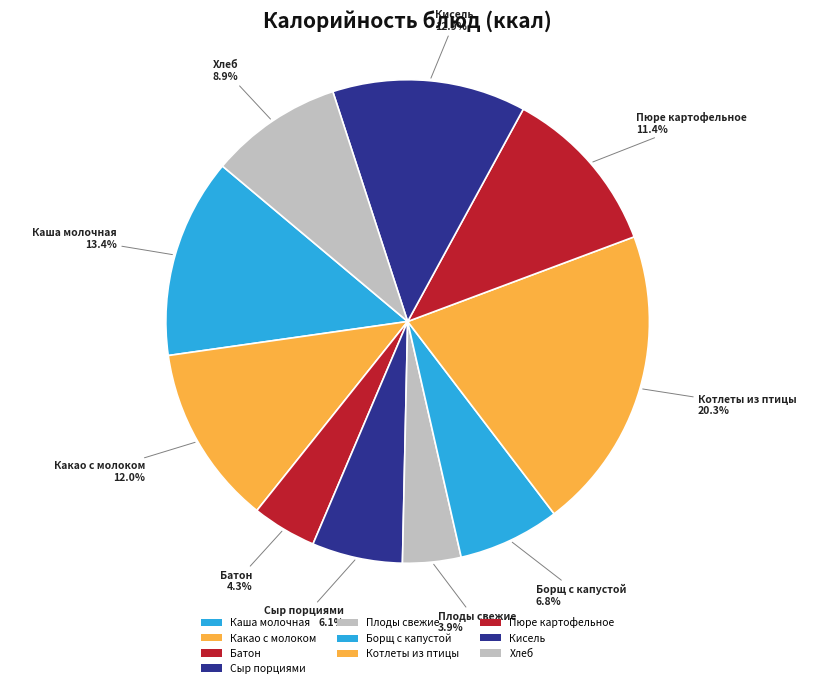

Count the number of slices in the pie.

10